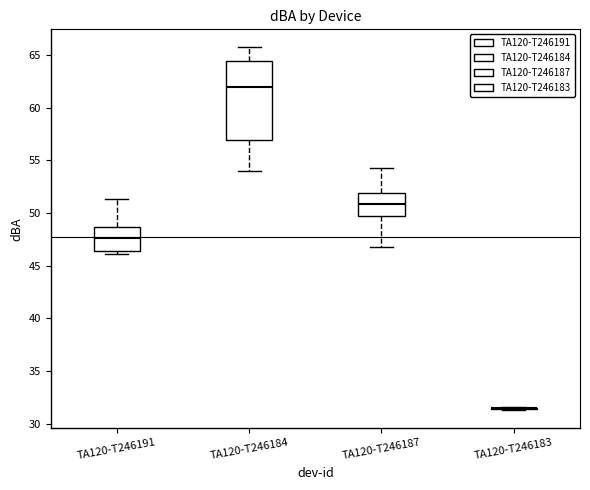

Reading left to right, read every box against the y-axis: the position of its median line, the range the box covers, and the ends of its whiskers. The values are not printed on the chart, so give them approximately, as read against the axis.

TA120-T246191: median 47.5, box 46.5 to 48.5, whiskers 46.0 to 51.5
TA120-T246184: median 62.0, box 57.0 to 64.5, whiskers 54.0 to 65.5
TA120-T246187: median 51.0, box 49.5 to 52.0, whiskers 47.0 to 54.5
TA120-T246183: box collapsed to a line at 31.5, whiskers 31.5 to 31.5